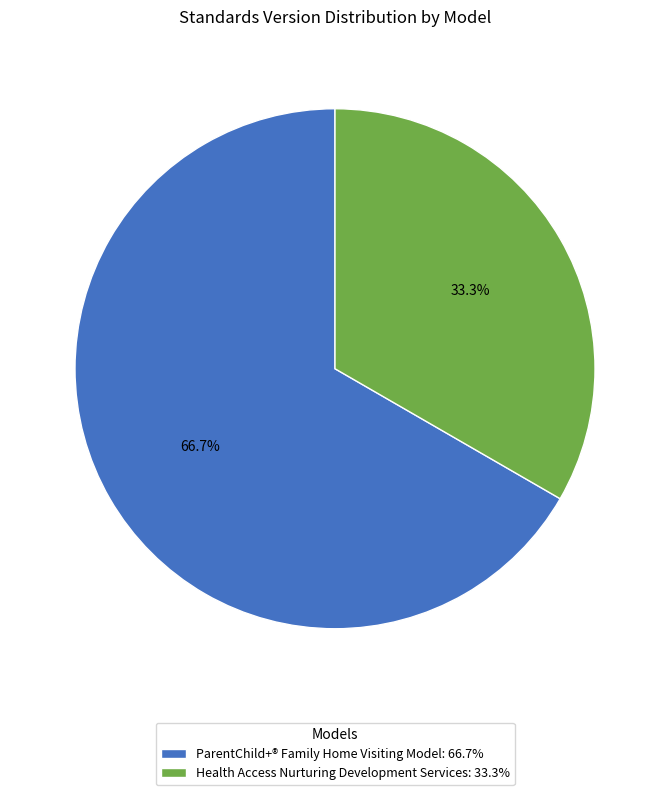

The Health Access Nurturing Development Services slice represents 45% of the pie. True or false?

False